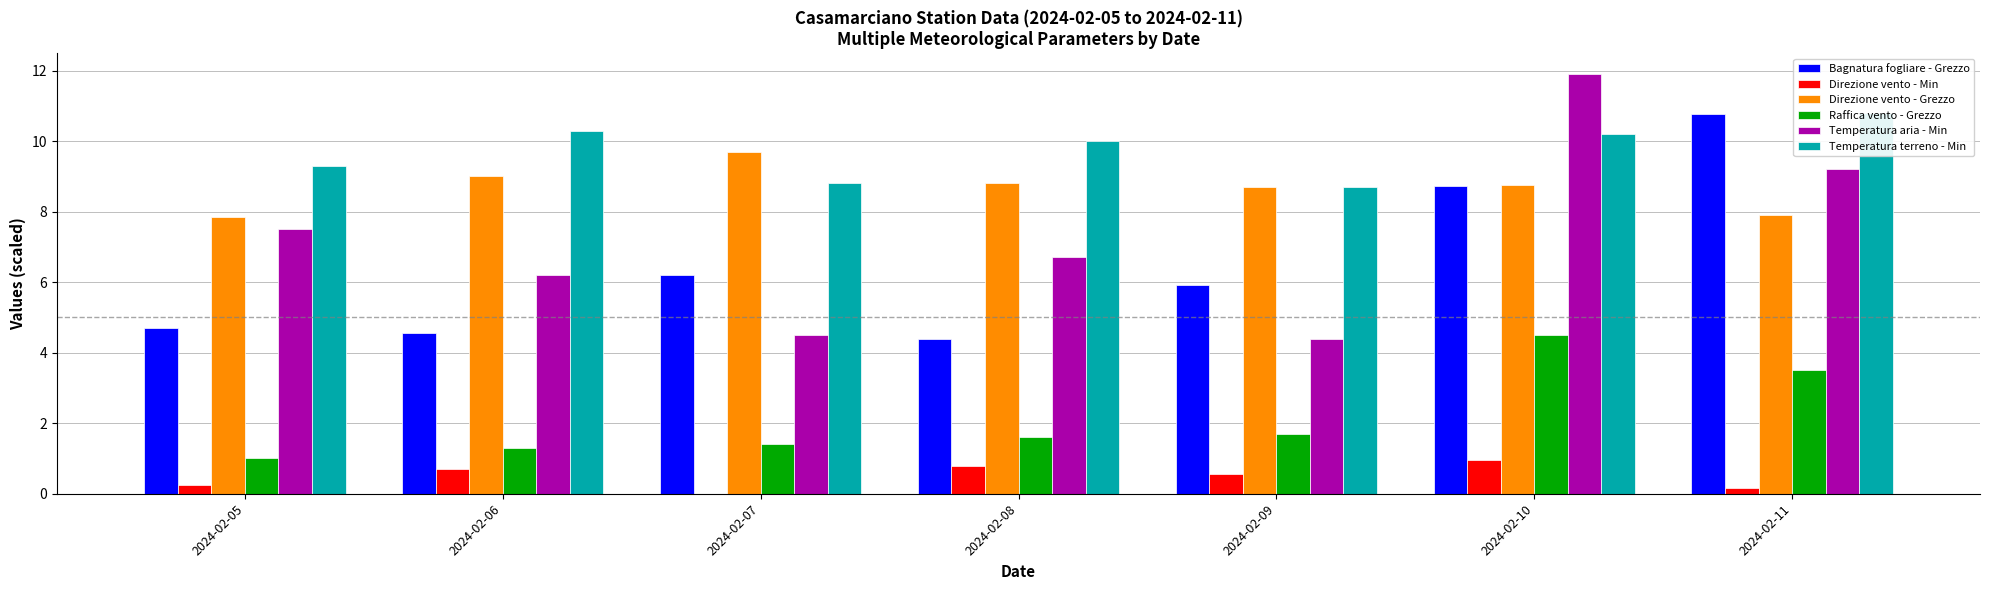

What is the difference between the second highest and second lowest values in the Direzione vento - Min series?

0.7